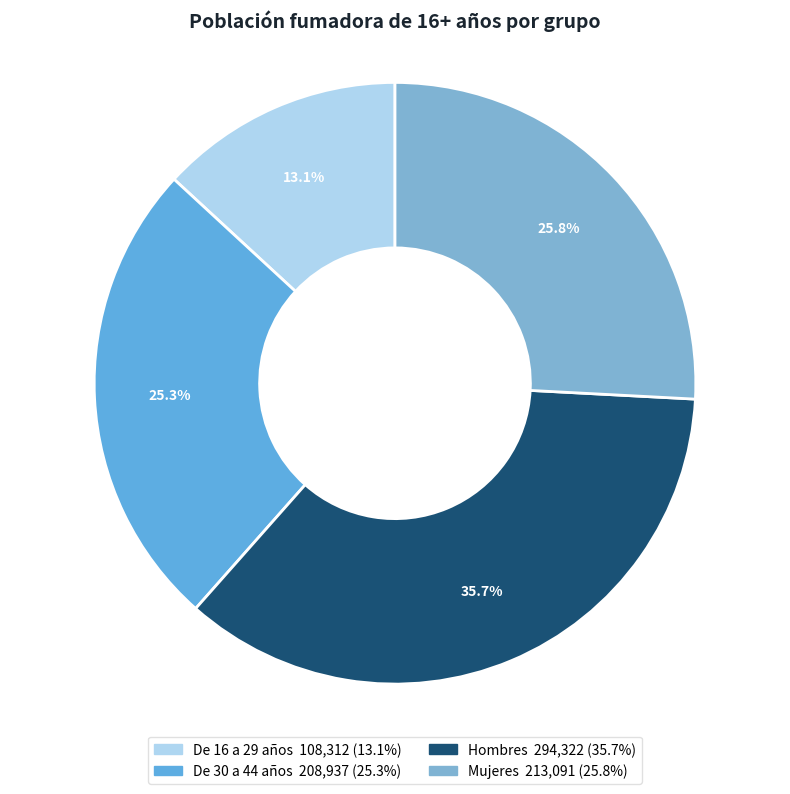

How many segments does this pie chart have?

4